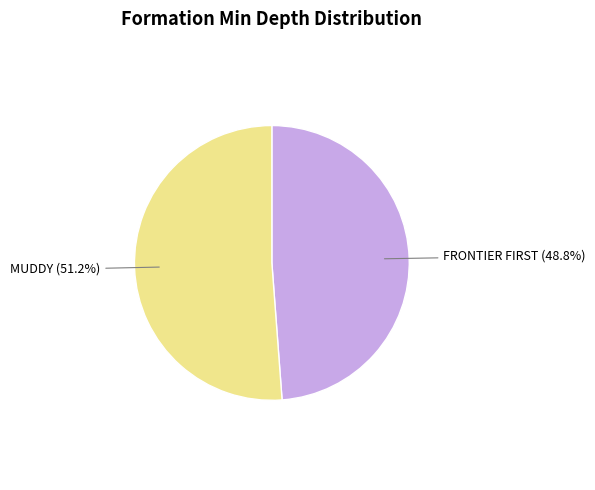

Is there any slice that represents more than half of the pie?

Yes